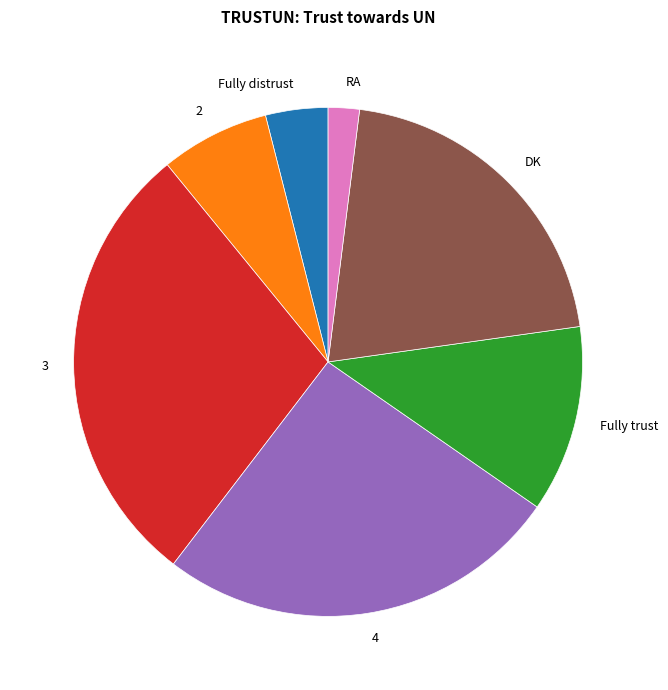

How many slices are in this pie chart?

7